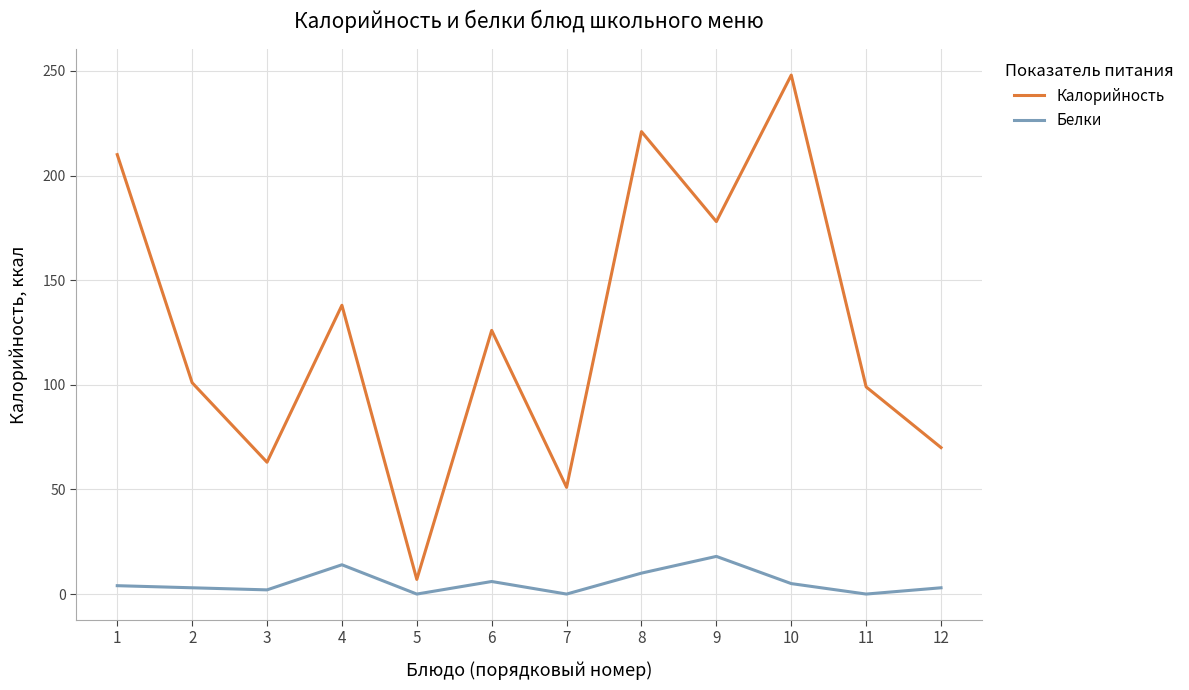

What is the difference between the second highest and minimum values in the Калорийность series?

214